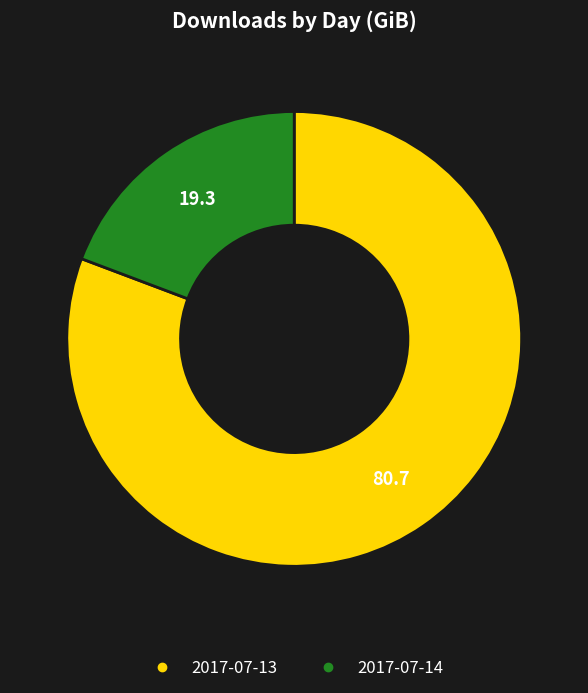

True or false: 2017-07-13 accounts for 69% of the total.

False